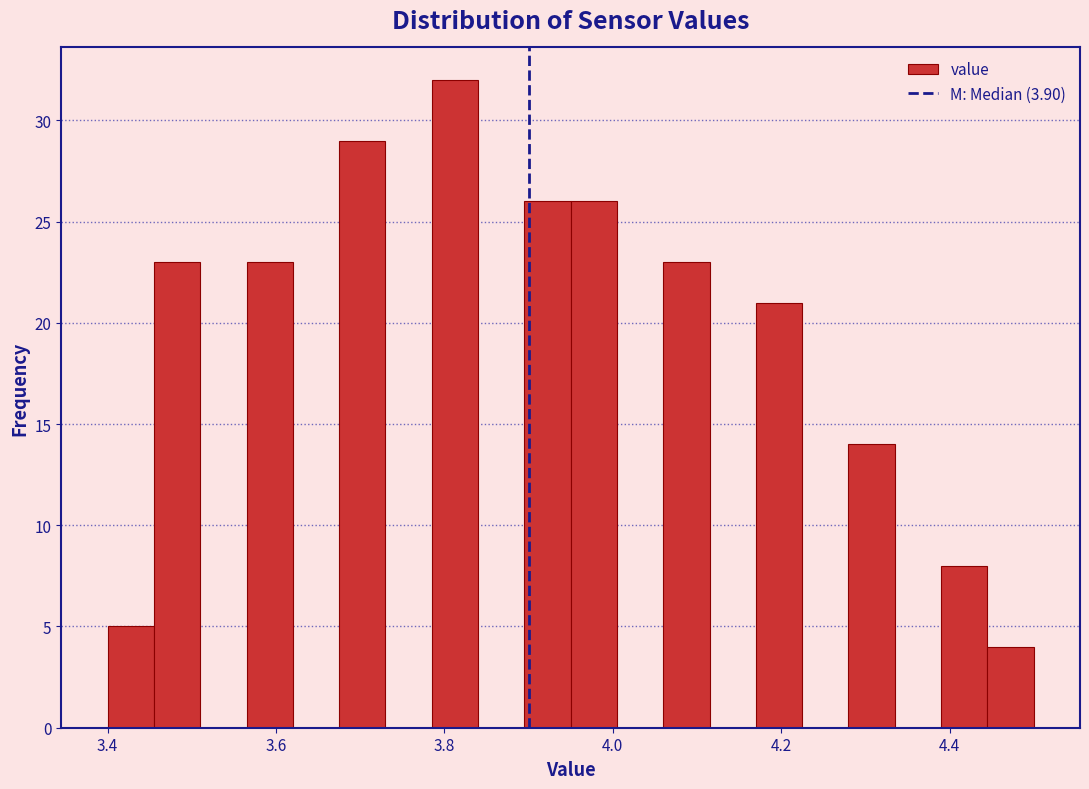

Read against the x-axis, roughly where is the centre of the tallest bar?

3.82